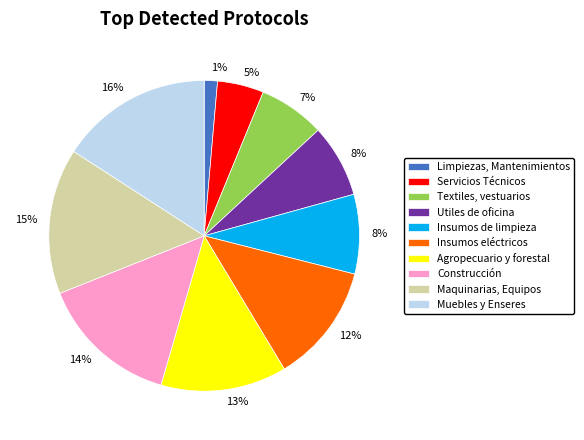

To the nearest percent, what portion does Limpiezas, Mantenimientos represent?

1%